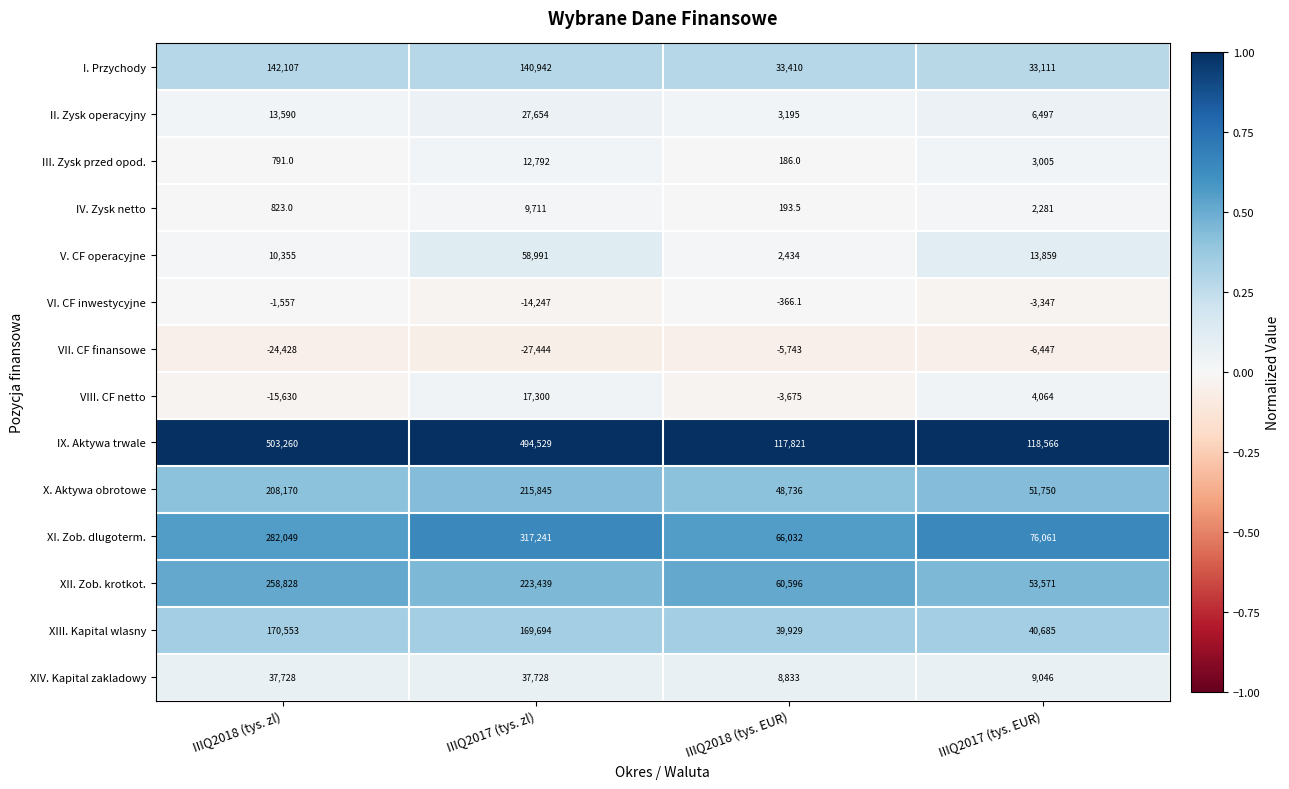

Which label corresponds to the largest value in the chart?

IIIQ2018 (tys. zl)